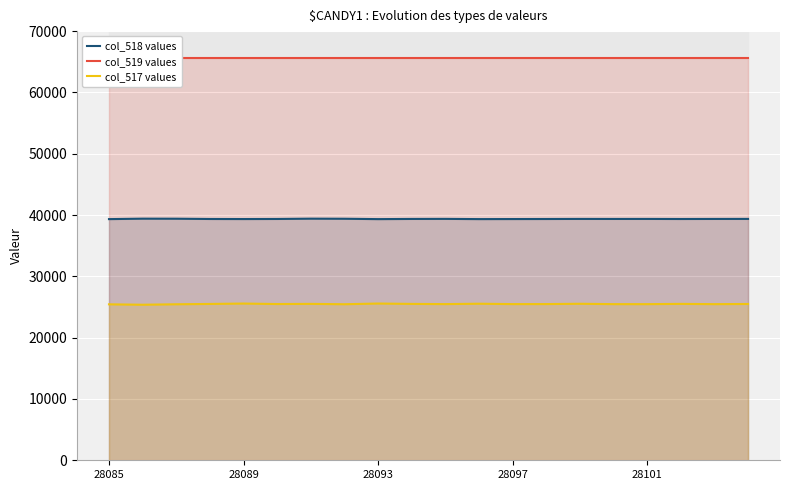

What are all the series names shown in the legend?

col_518 values, col_519 values, col_517 values